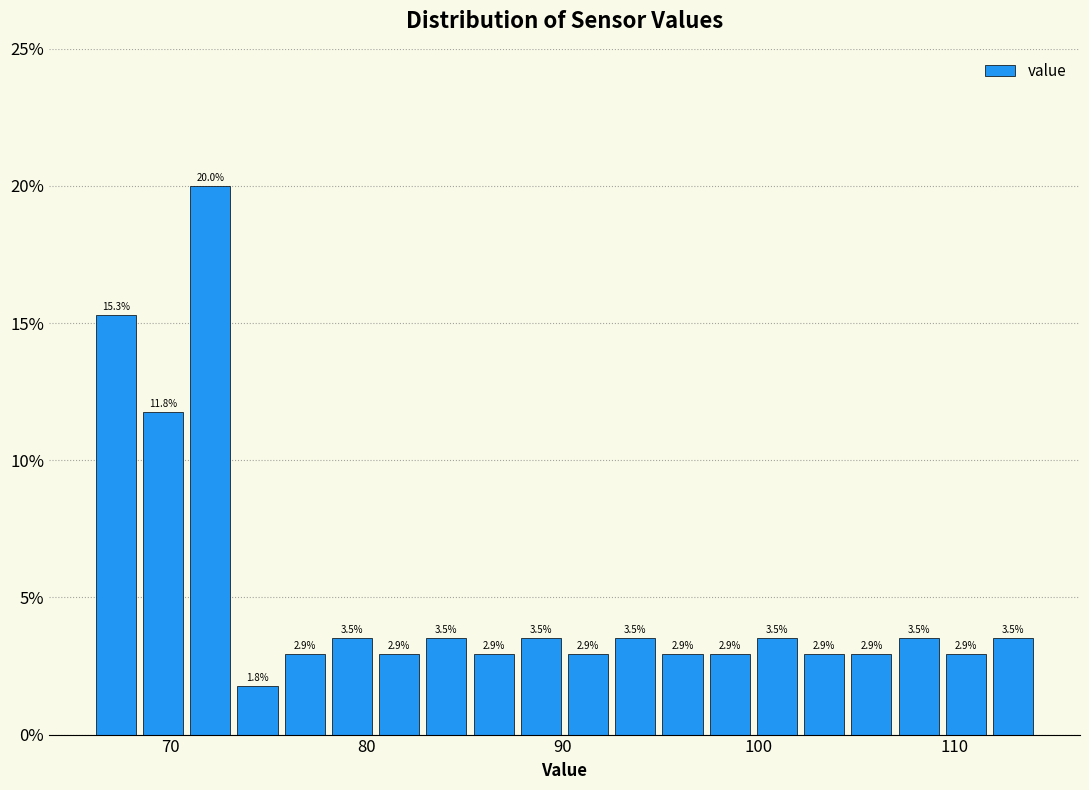

Read against the x-axis, roughly where is the centre of the tallest bar?

72